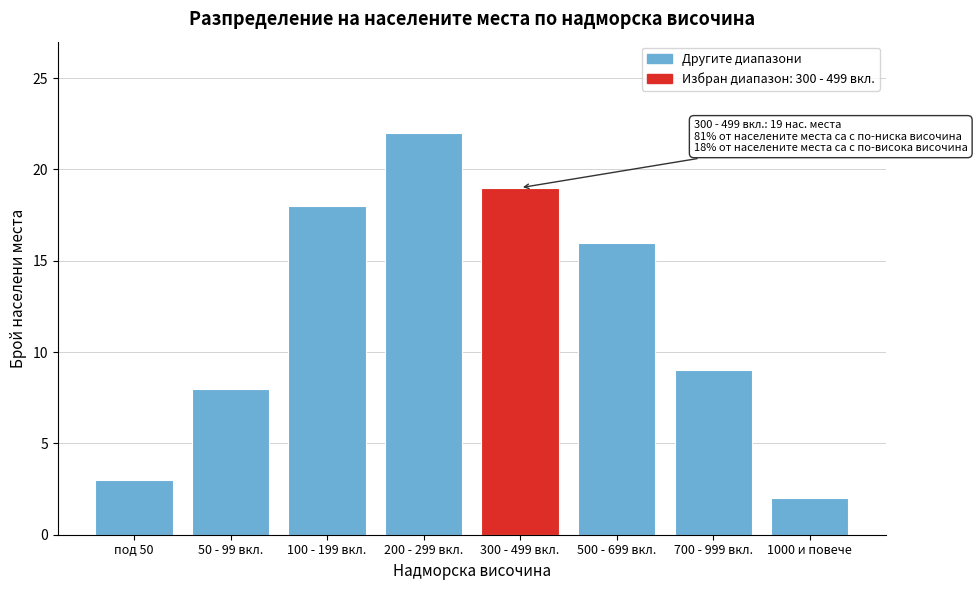

Reading left to right, transcribe all the data shown in this chart.

3	8	18	22	19	16	9	2